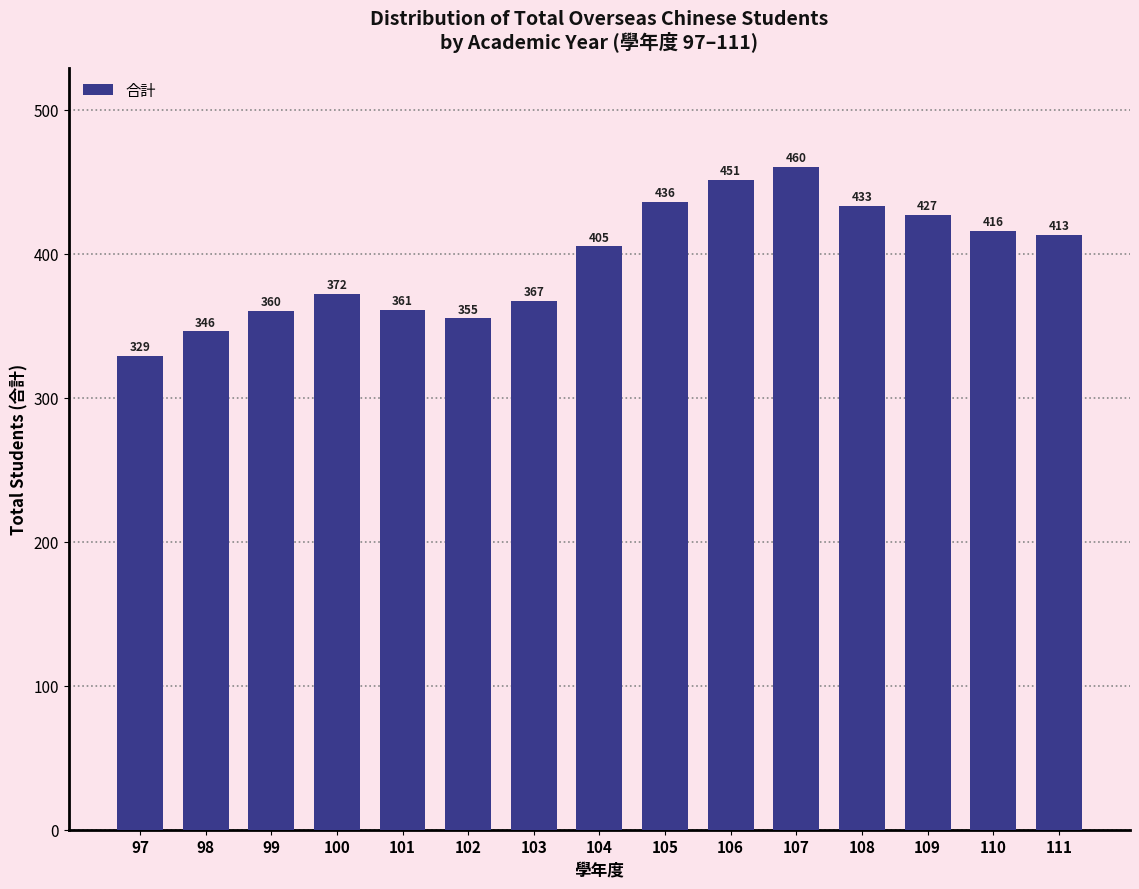

Reading left to right, extract all data points from this chart.

329	346	360	372	361	355	367	405	436	451	460	433	427	416	413